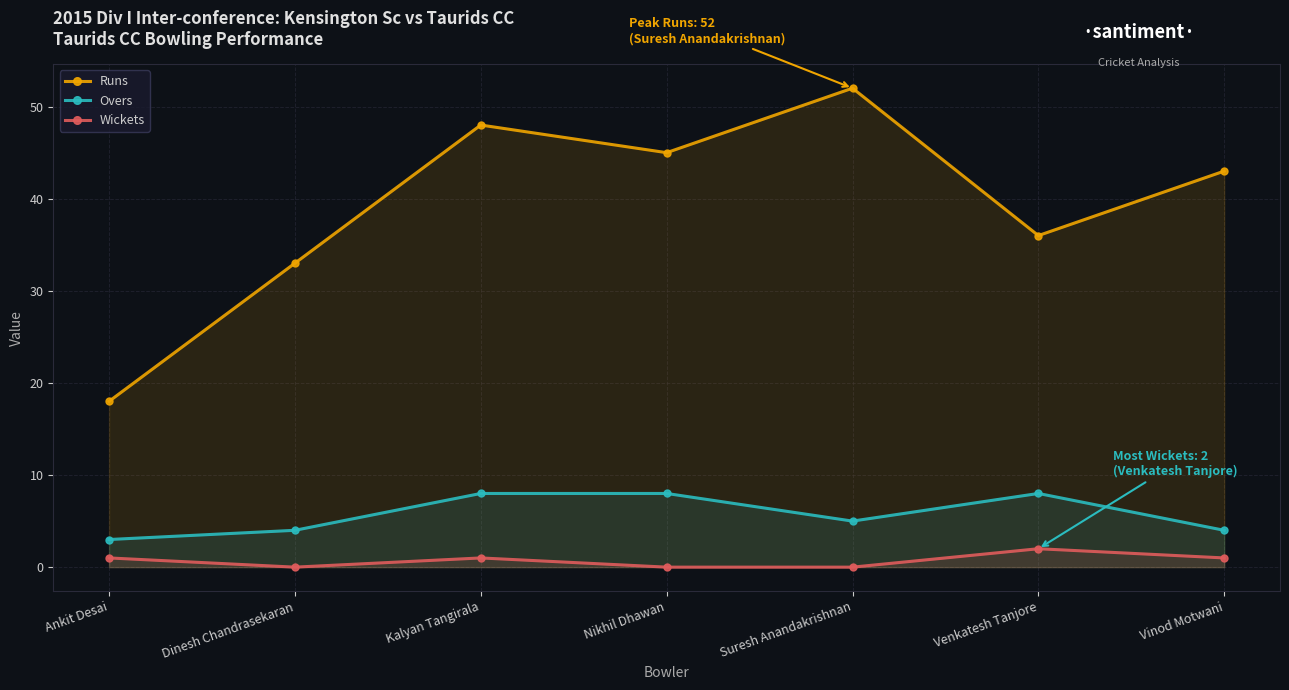

What is the total value across all series at Ankit Desai?

22